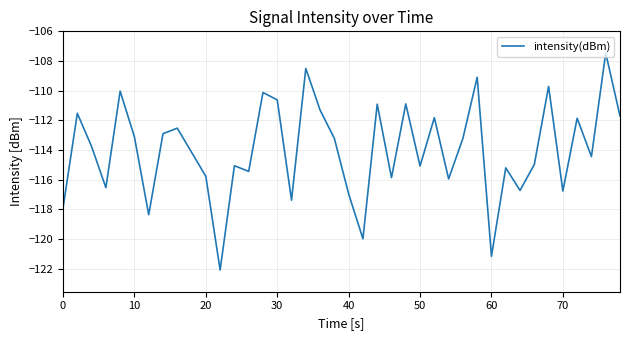

What is the difference between the maximum and minimum values?

14.6